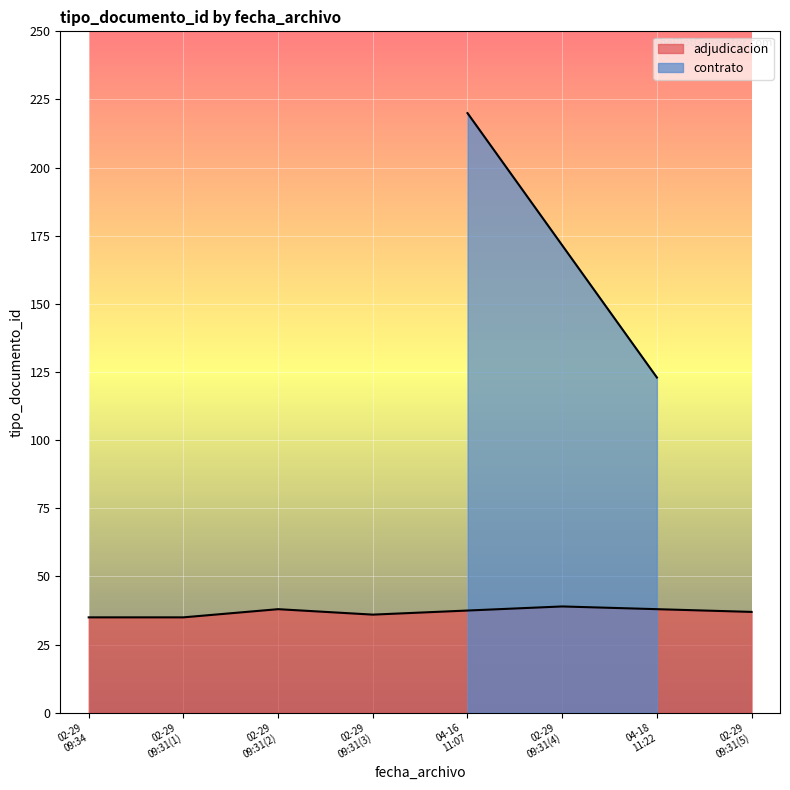

What value does the data have at 2024-02-29 09:31:01?

39